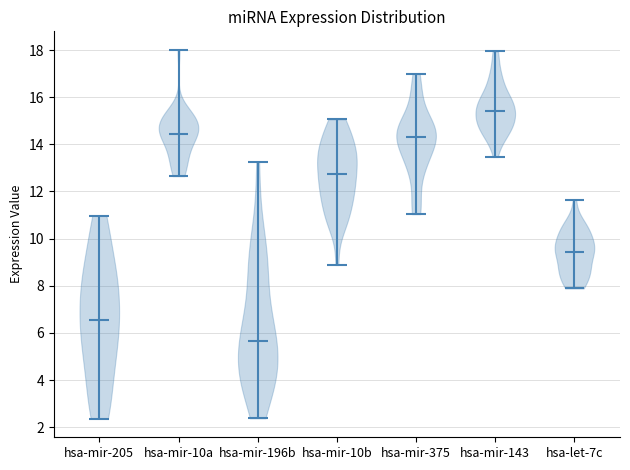

Which violin has the highest median line?

hsa-mir-143